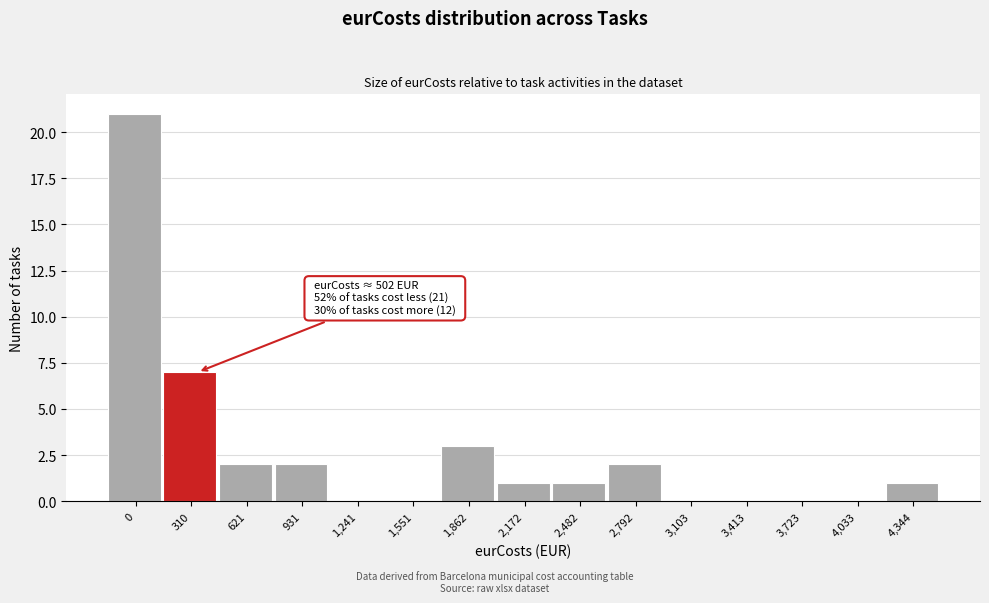

Reading left to right, extract all data points from this chart.

0=21	310=7	621=2	931=2	1,241=0	1,551=0	1,862=3	2,172=1	2,482=1	2,792=2	3,103=0	3,413=0	3,723=0	4,033=0	4,344=1